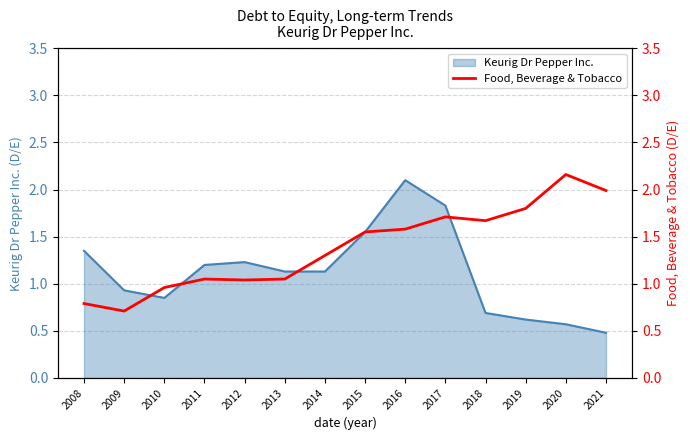

True or false: the data has more than 0 interior local peaks.

True